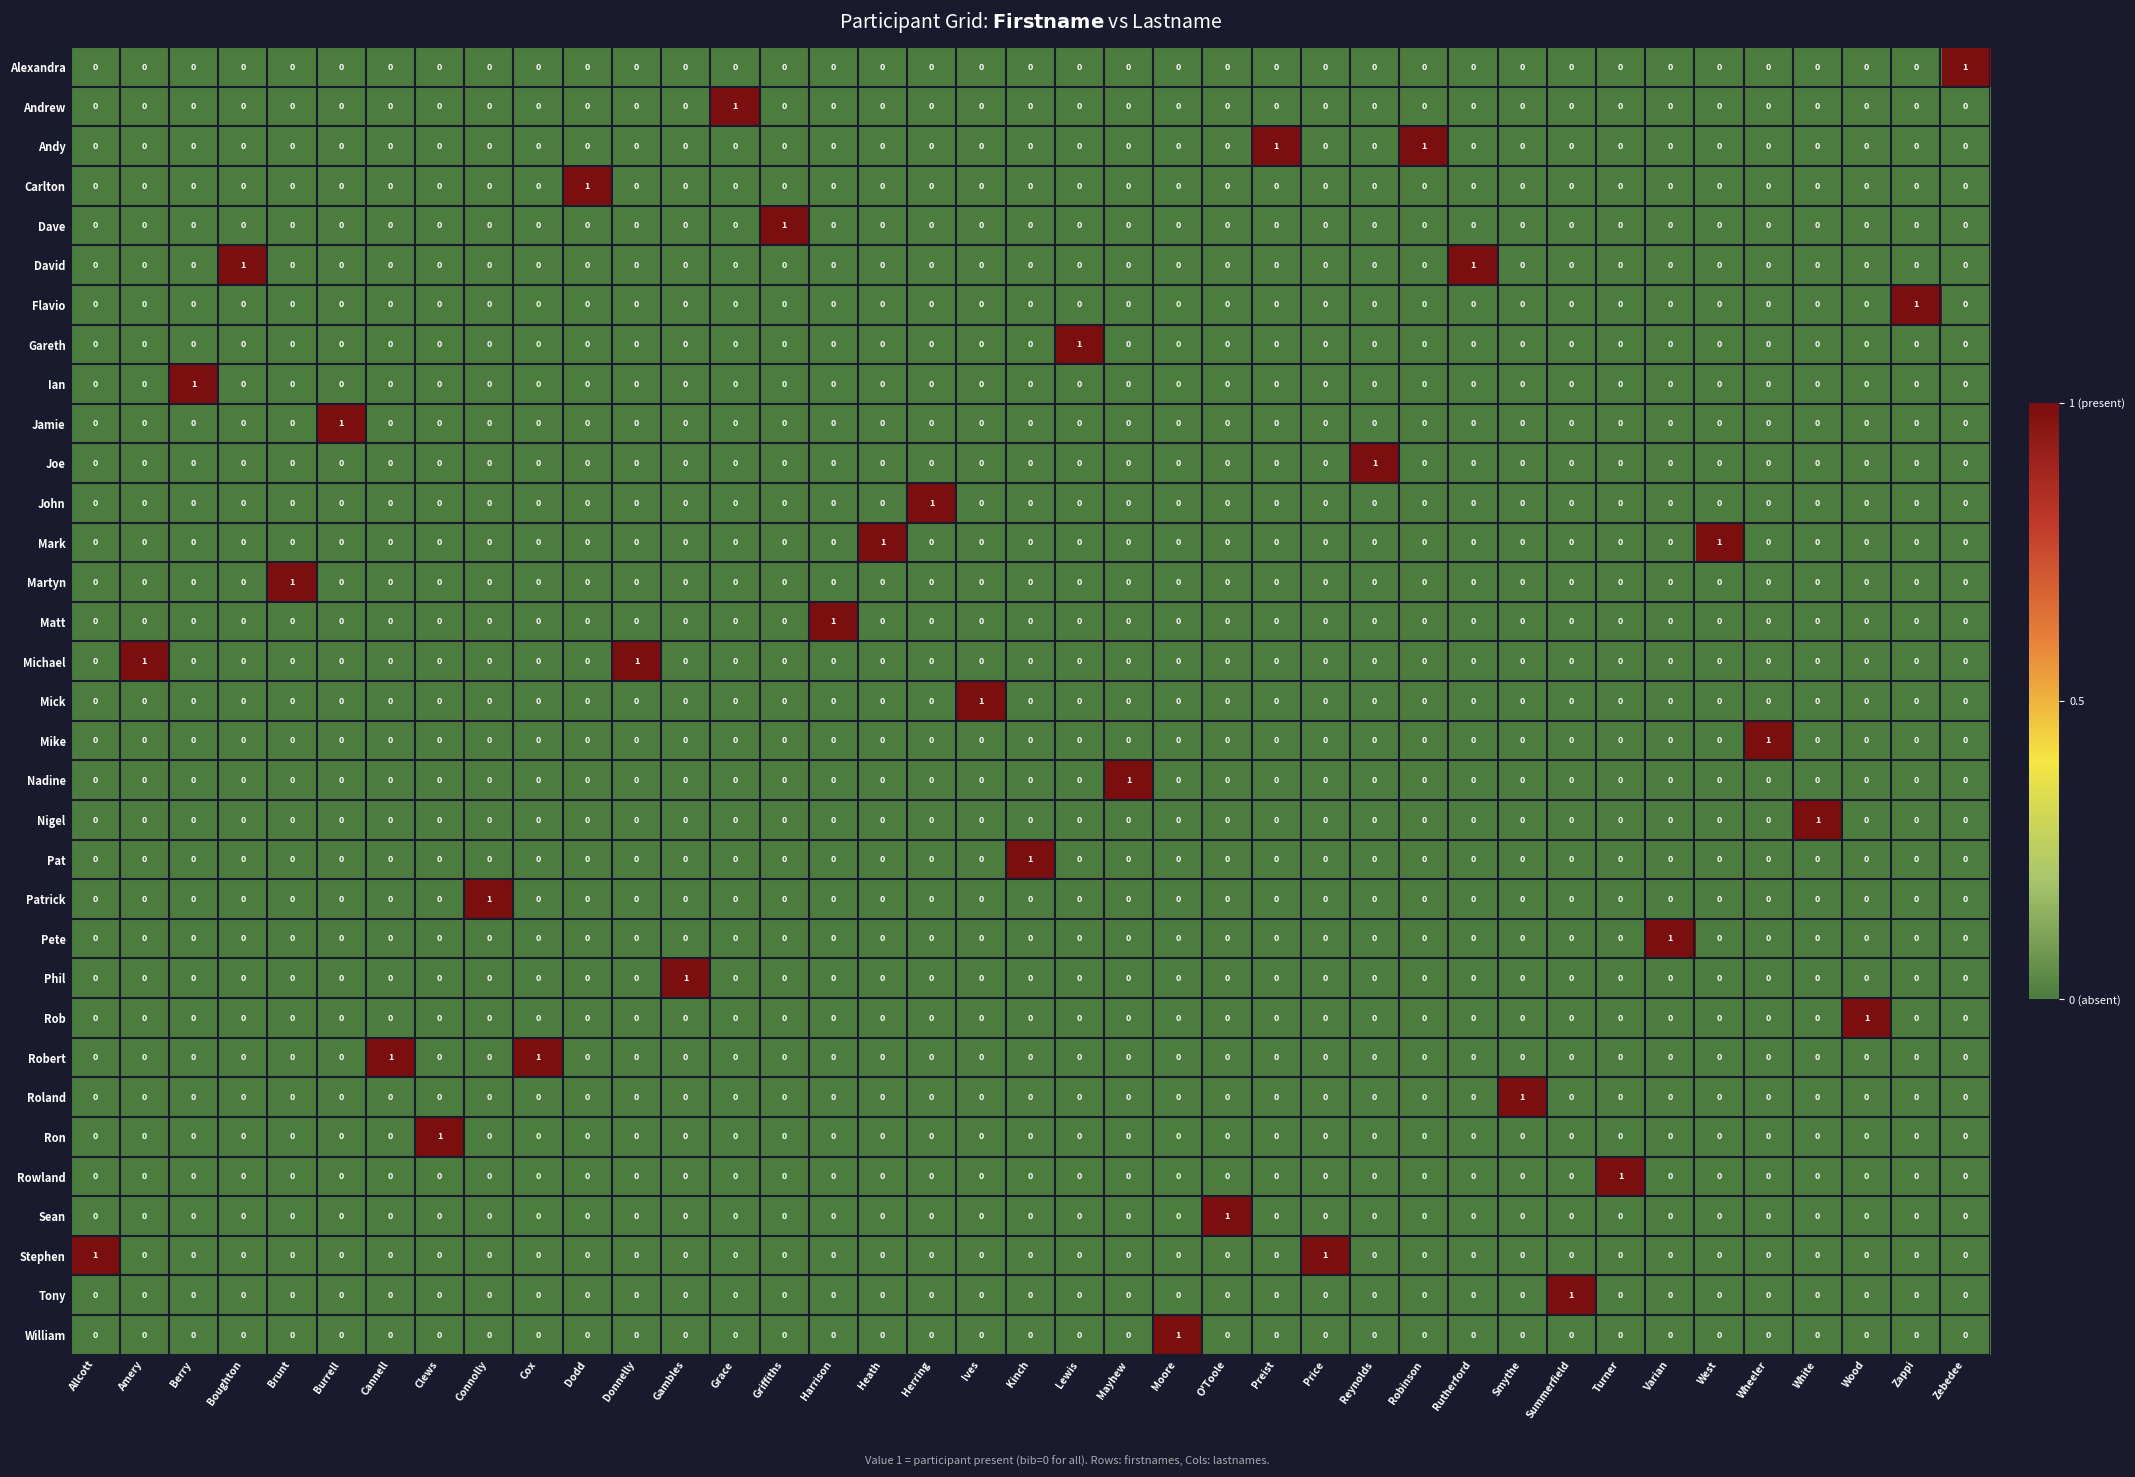

Count the Stephen values in the range 0 to 1.

39